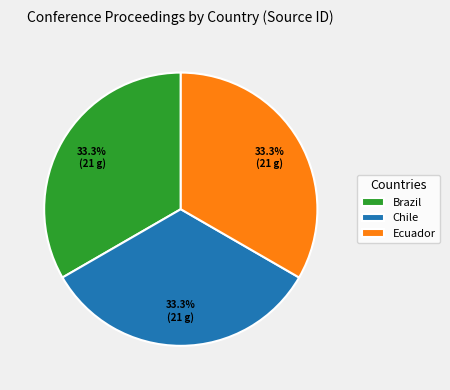

True or false: Chile accounts for 33% of the total.

True